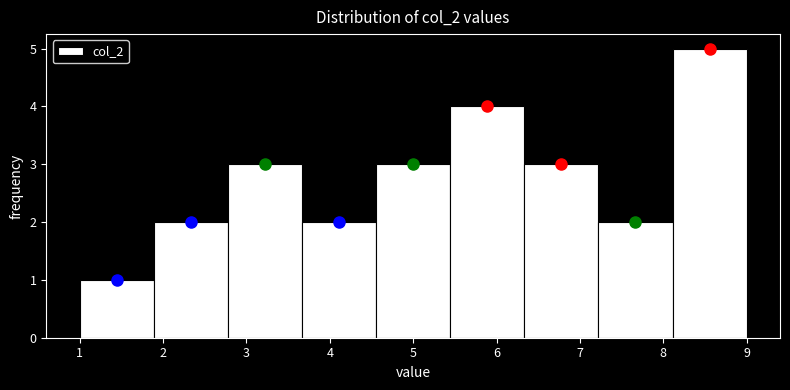

Reading left to right, list every bar in this chart as the range it spans on the x-axis followed by its height. Neither the bar edges nor the heights are printed on the chart, so give them approximately, as read against the axes.

1.0 to 1.9: 1
1.9 to 2.8: 2
2.8 to 3.7: 3
3.7 to 4.6: 2
4.6 to 5.4: 3
5.4 to 6.3: 4
6.3 to 7.2: 3
7.2 to 8.1: 2
8.1 to 9.0: 5